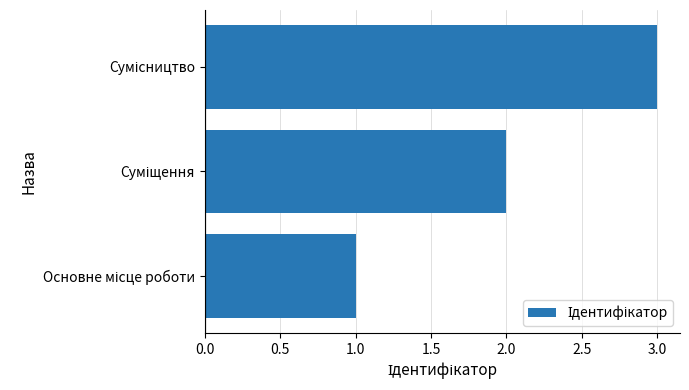

What is the sum of all values?

6